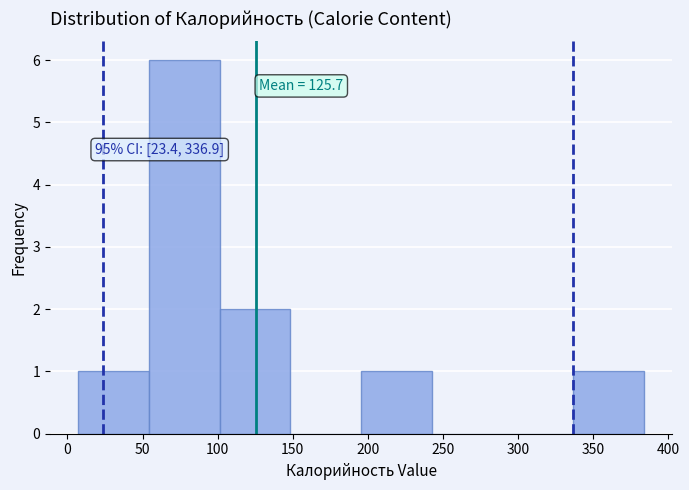

Over which range of the x-axis is the bar tallest?

55 to 100